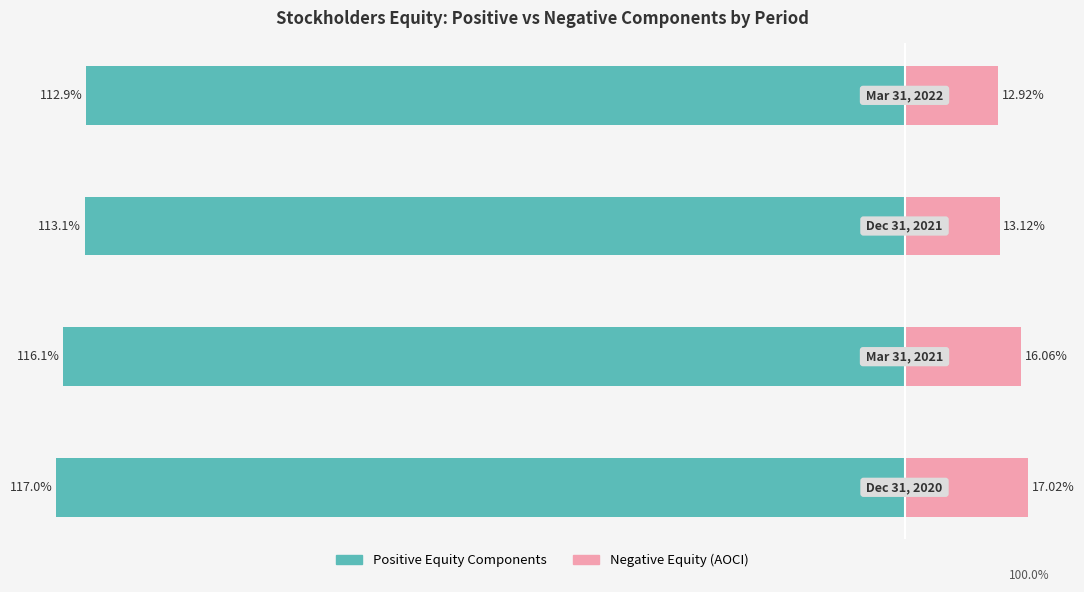

What is the value of the Negative Equity (AOCI) bar at the 4th from the left?

12.9